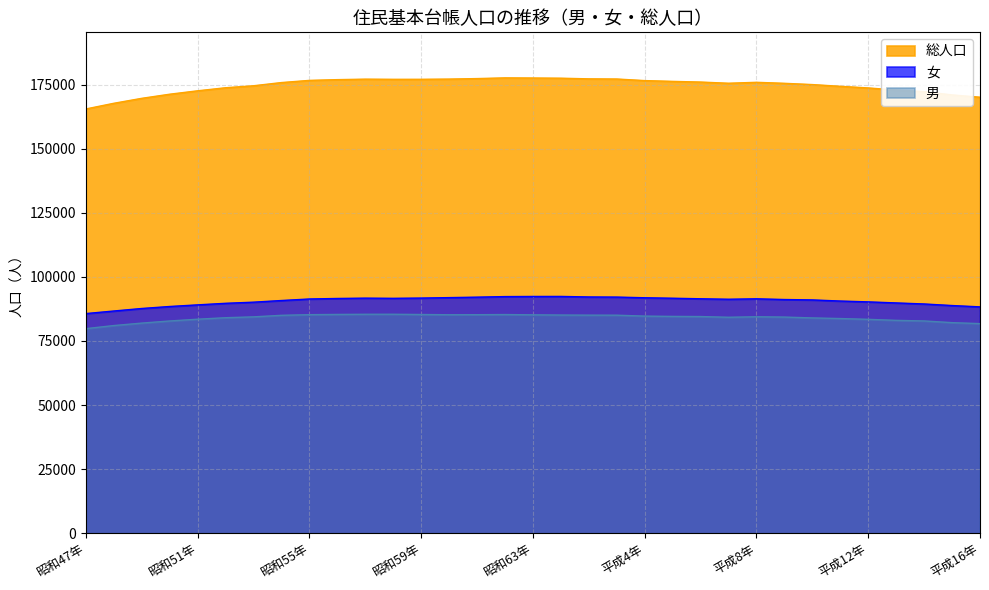

Is it true that 総人口 equals 172227 at 平成14年?

True